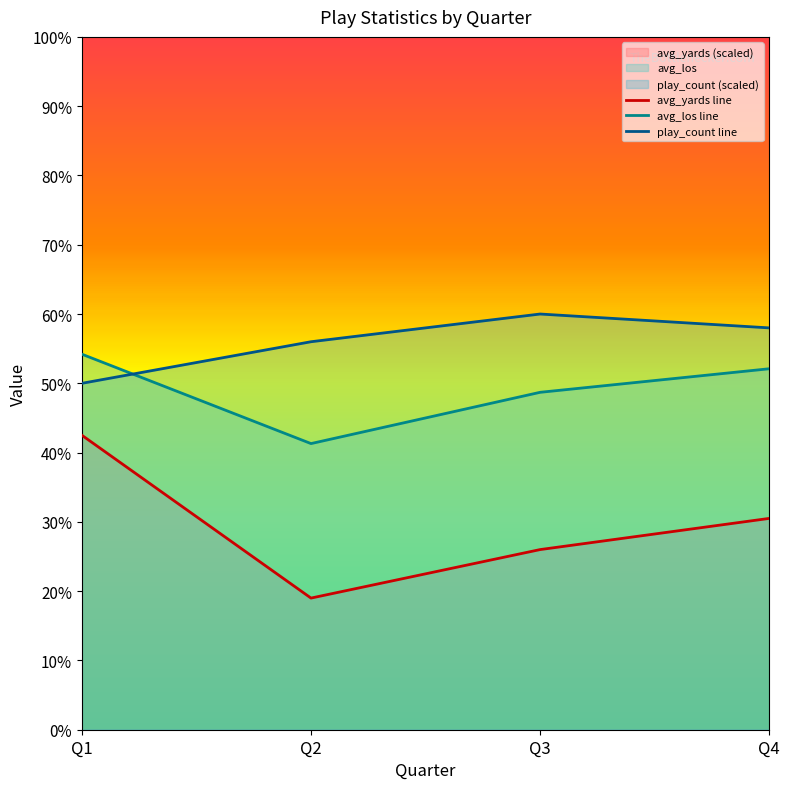

What is the difference between the maximum and minimum values in the avg_los series?

12.9